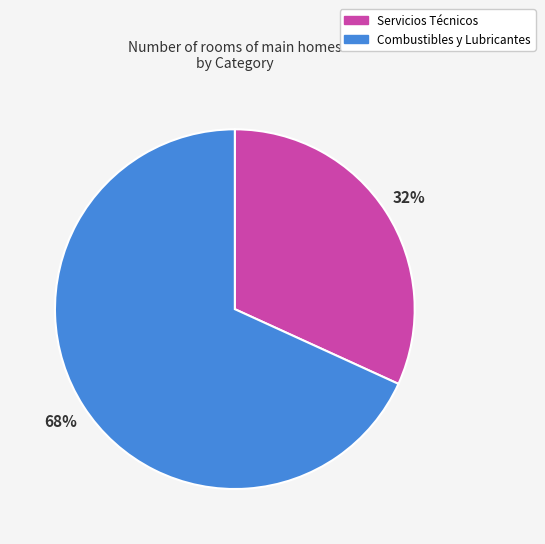

How many segments does this pie chart have?

2